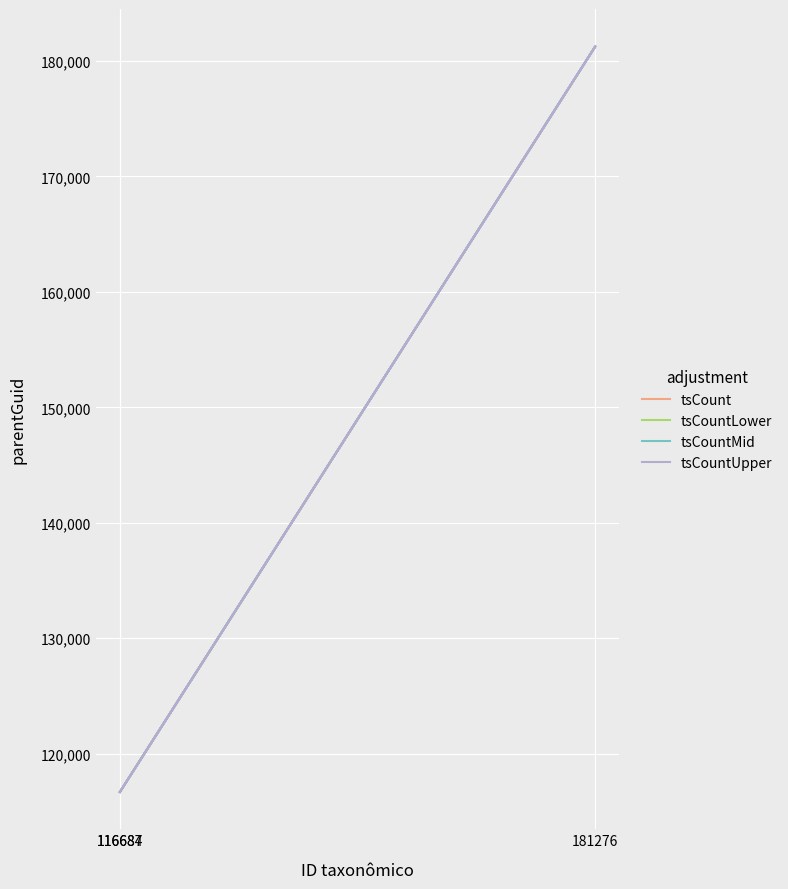

Reading right to left, list all the values displayed in this chart.

tsCount: 116687	181276	116684
tsCountLower: 116687	181276	116684
tsCountMid: 116687	181276	116684
tsCountUpper: 116687	181276	116684